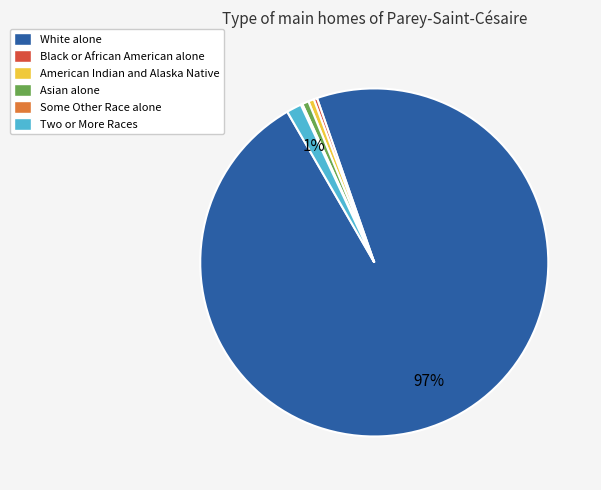

Which slice represents more than half of the pie?

White alone